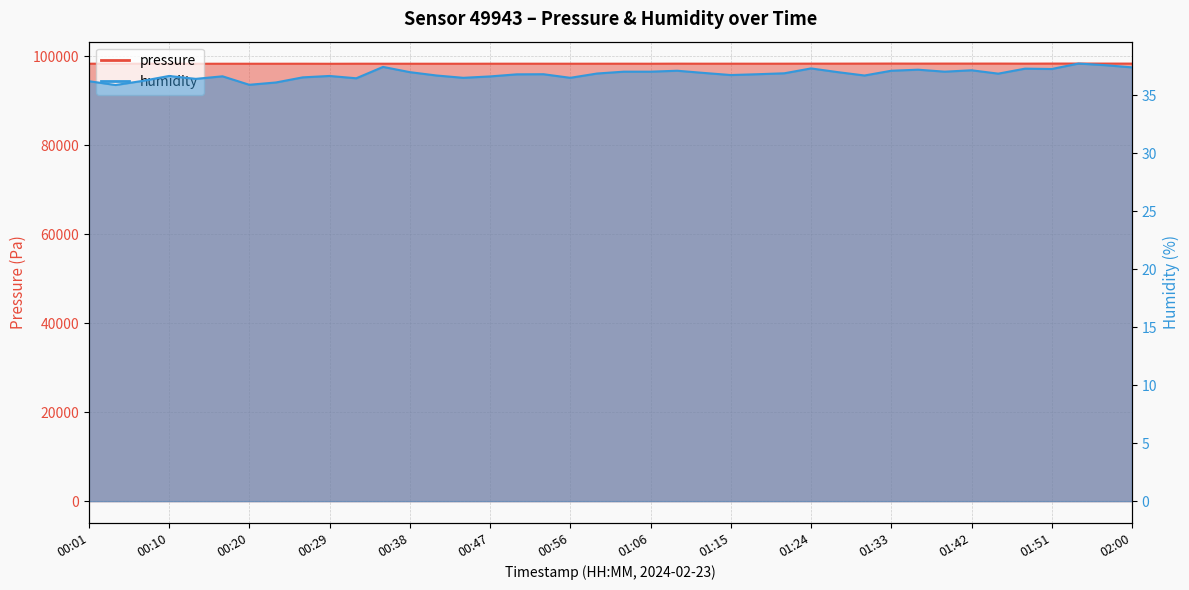

What is the sum of the humidity values at 01:48 and 00:07?

73.5